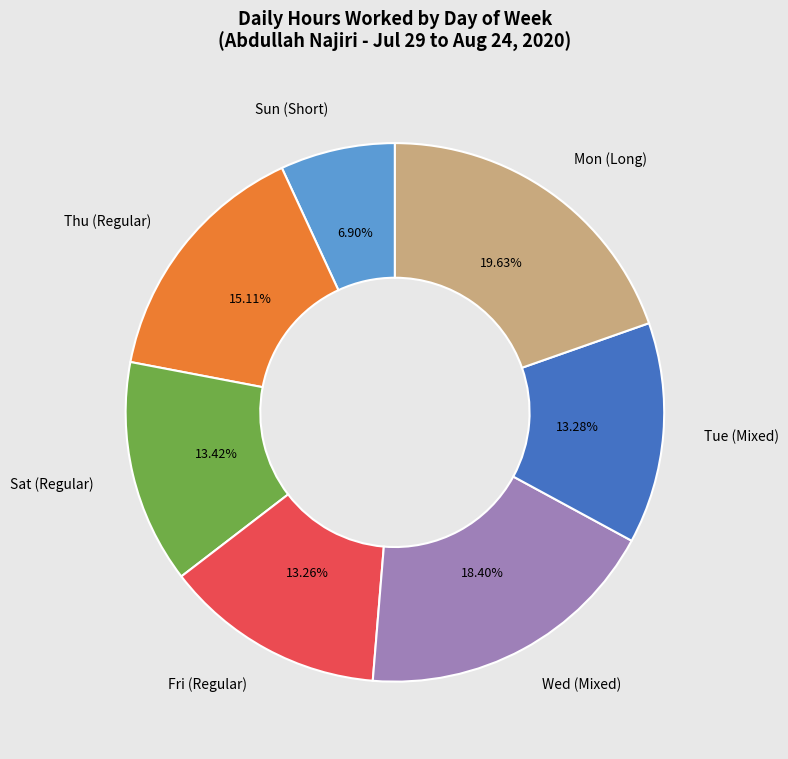

Which category has the biggest portion of the pie?

Mon (Long)